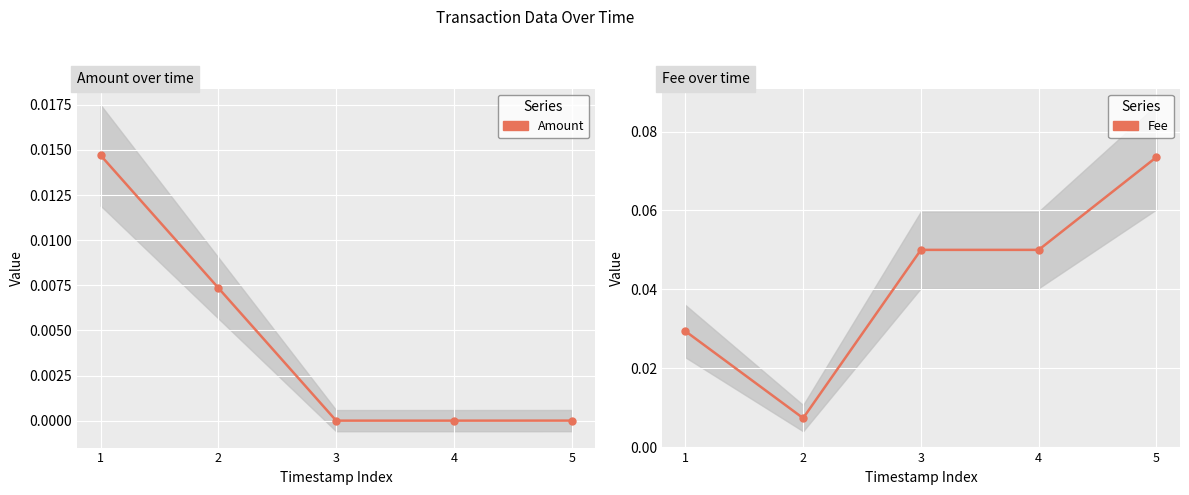

What is the difference between the maximum and minimum values in the Fee series?

0.1